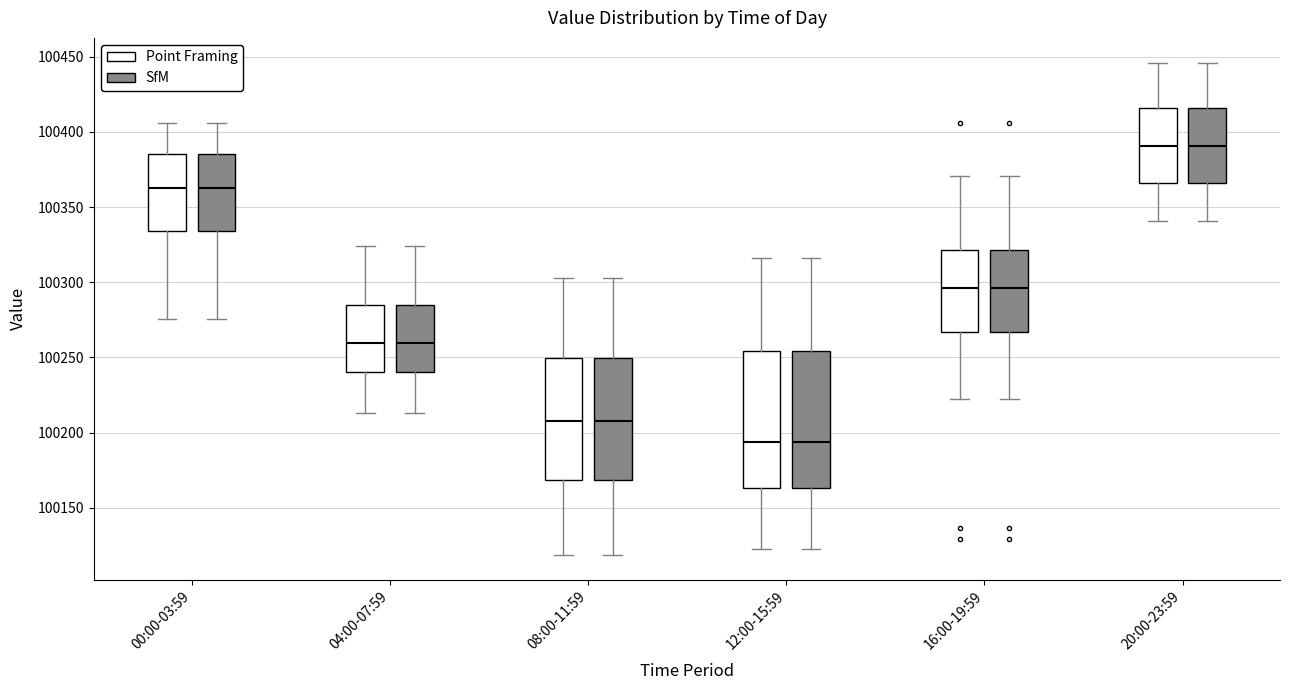

Reading left to right, transcribe this box plot: for each box, give where its median line is, the range the box spans, and where its two whiskers end, as read against the y-axis. The values are not printed on the chart, so give them approximately, as read against the axis.

00:00-03:59 (Point Framing): median 100365, box 100335 to 100385, whiskers 100275 to 100405
00:00-03:59 (SfM): median 100365, box 100335 to 100385, whiskers 100275 to 100405
04:00-07:59 (Point Framing): median 100260, box 100240 to 100285, whiskers 100215 to 100325
04:00-07:59 (SfM): median 100260, box 100240 to 100285, whiskers 100215 to 100325
08:00-11:59 (Point Framing): median 100210, box 100170 to 100250, whiskers 100120 to 100305
08:00-11:59 (SfM): median 100210, box 100170 to 100250, whiskers 100120 to 100305
12:00-15:59 (Point Framing): median 100195, box 100165 to 100255, whiskers 100125 to 100315
12:00-15:59 (SfM): median 100195, box 100165 to 100255, whiskers 100125 to 100315
16:00-19:59 (Point Framing): median 100295, box 100265 to 100320, whiskers 100220 to 100370
16:00-19:59 (SfM): median 100295, box 100265 to 100320, whiskers 100220 to 100370
20:00-23:59 (Point Framing): median 100390, box 100365 to 100415, whiskers 100340 to 100445
20:00-23:59 (SfM): median 100390, box 100365 to 100415, whiskers 100340 to 100445